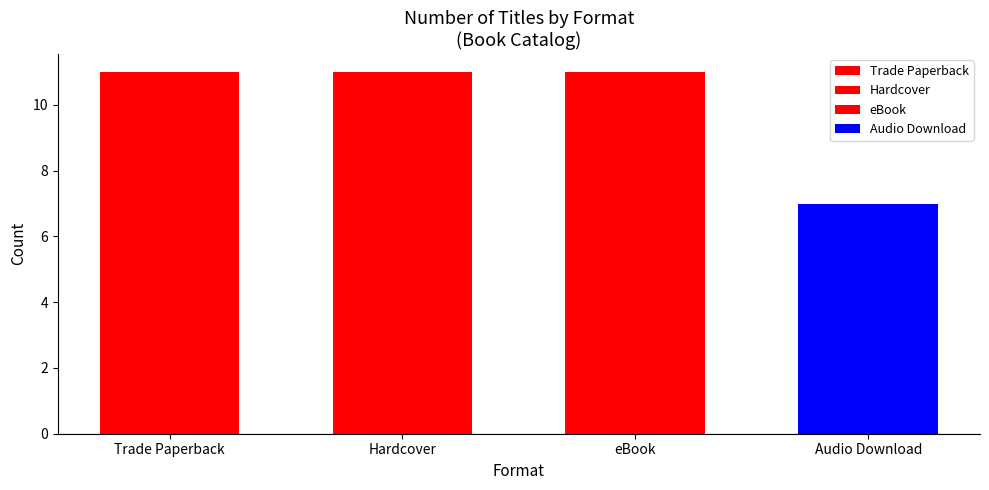

Rank the categories by value from lowest to highest.

Audio Download, Trade Paperback, Hardcover, eBook